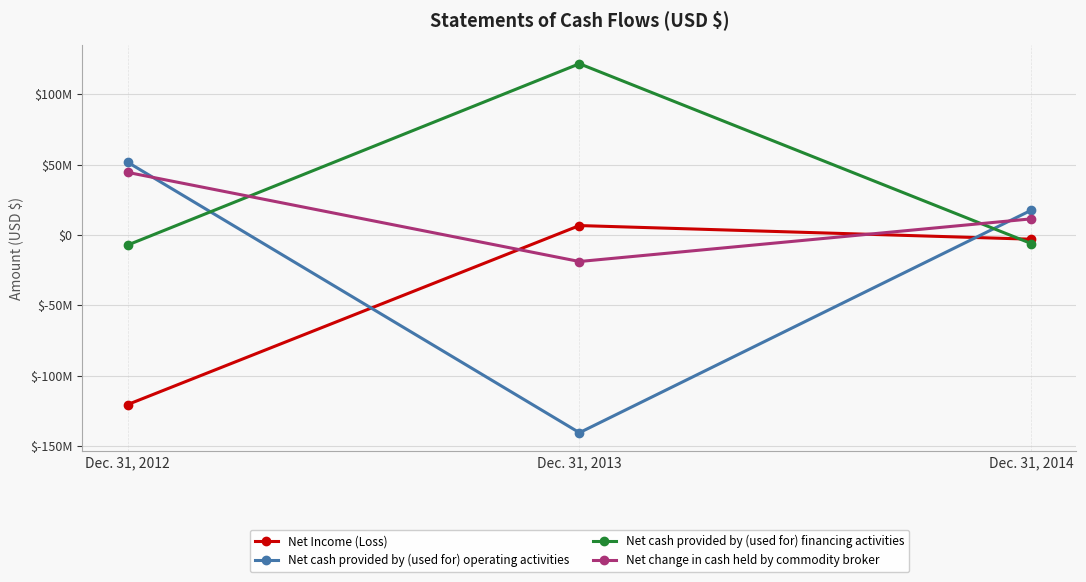

Rank the series by their average value, from lowest to highest.

Net Income (Loss), Net cash provided by (used for) operating activities, Net change in cash held by commodity broker, Net cash provided by (used for) financing activities